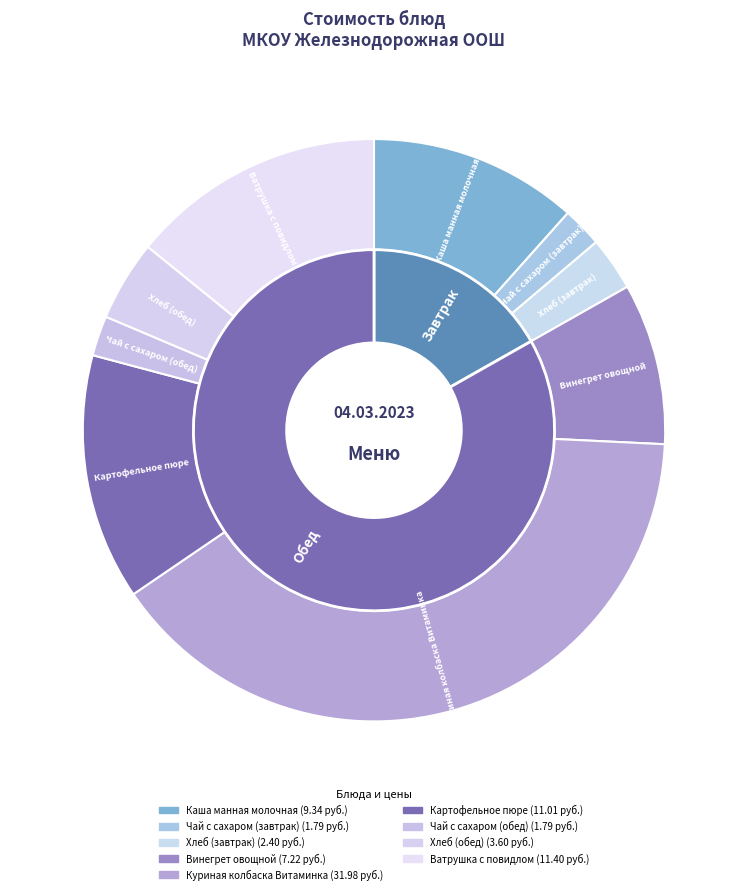

What is the ratio of the value at Чай с сахаром (обед) to the value at Винегрет овощной?

0.2